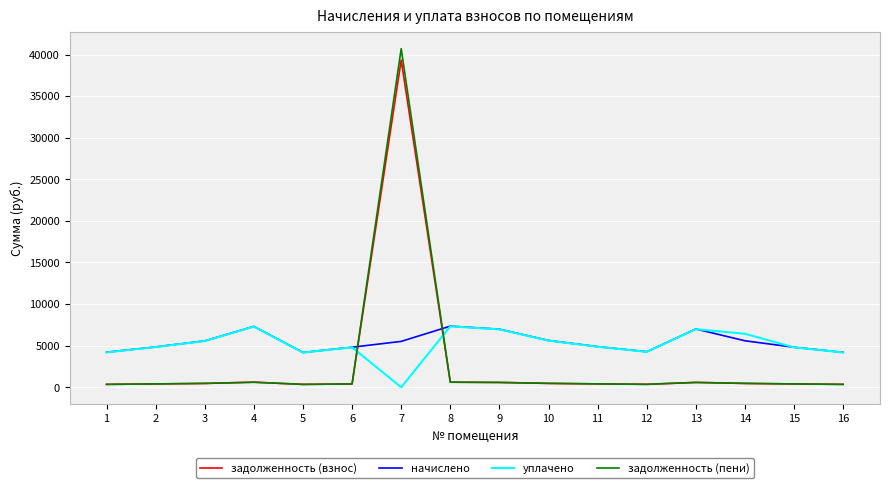

Where do начислено and задолженность (пени) first cross each other?

6 and 7